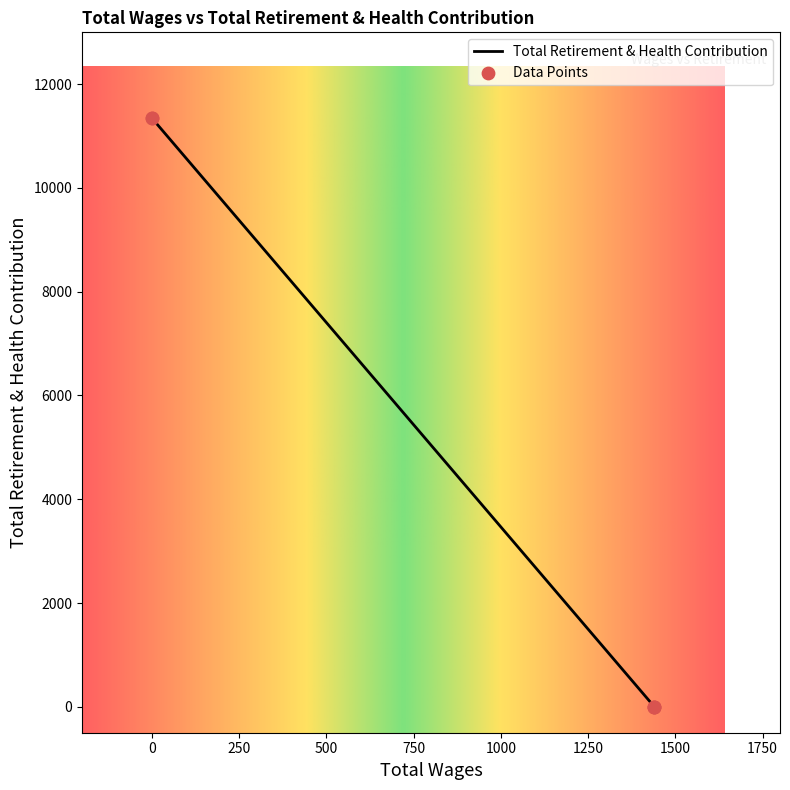

What is the maximum value shown in the chart?

11348.0